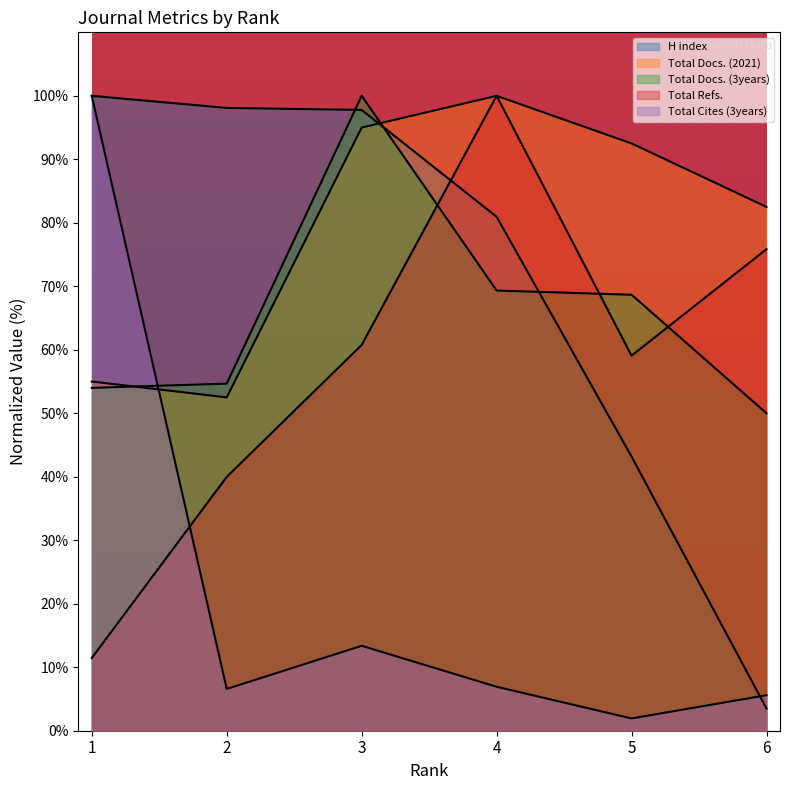

What is the minimum value for Total Refs.?

11.5